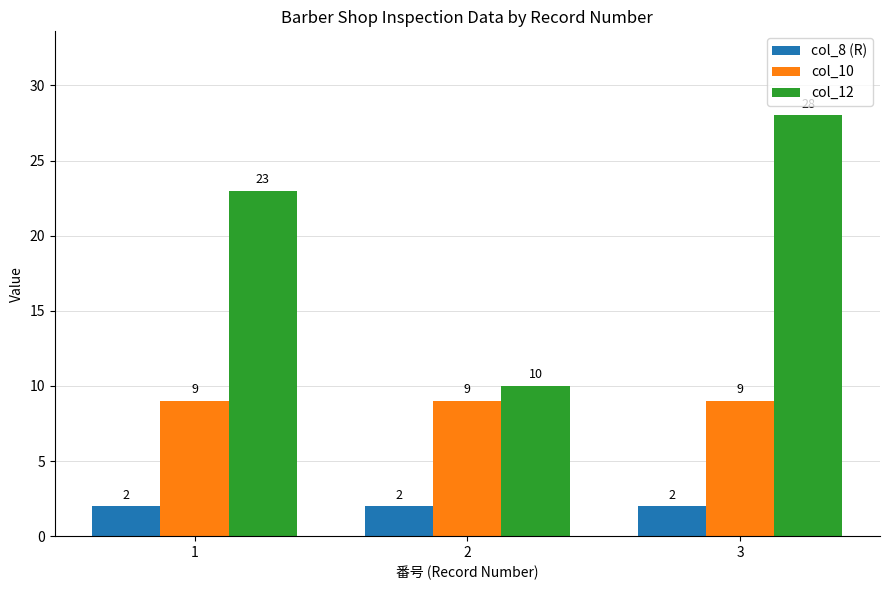

Read the col_12 value at 2.

10